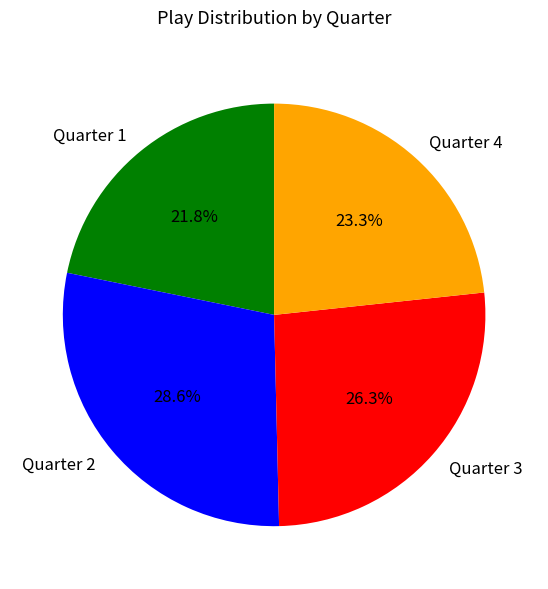

Which category has the smallest portion of the pie?

Quarter 1